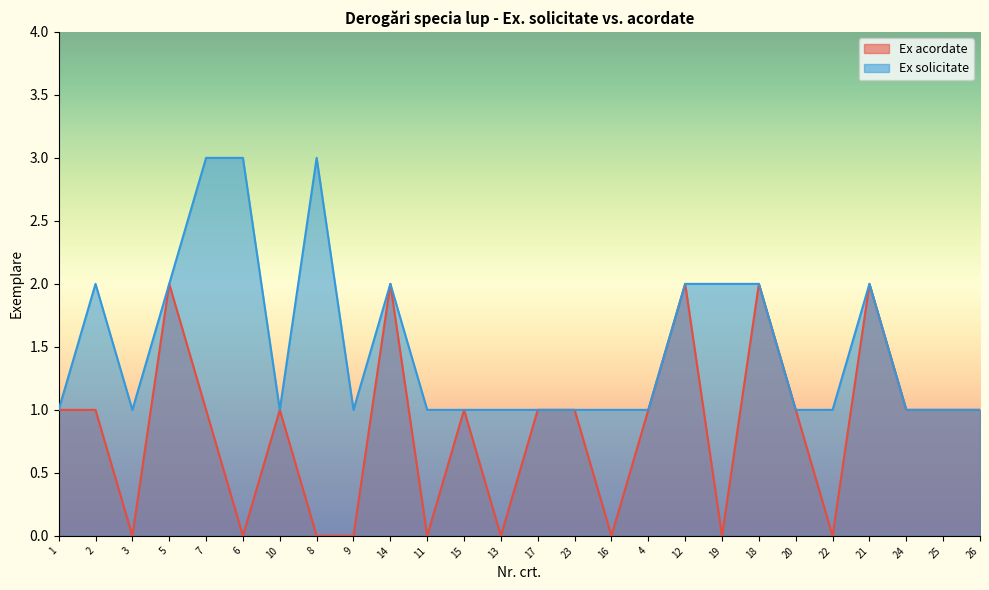

How many interior local valleys does the Ex acordate series have?

7